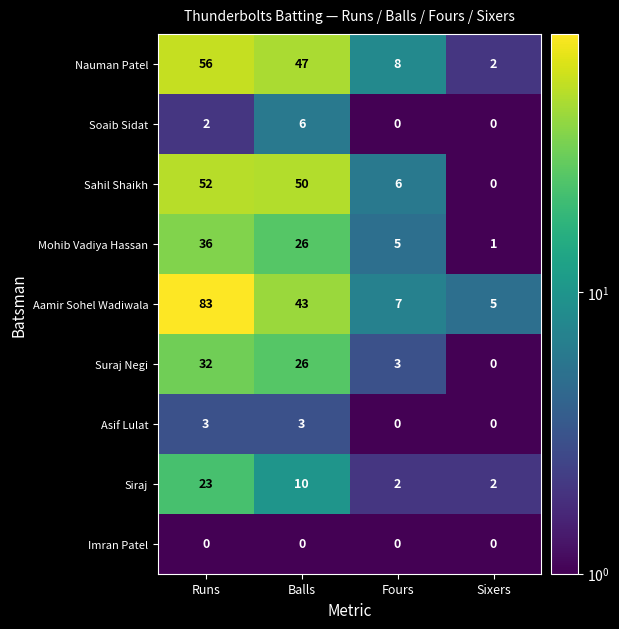

True or false: Asif Lulat has a value of 0 at Sixers.

True